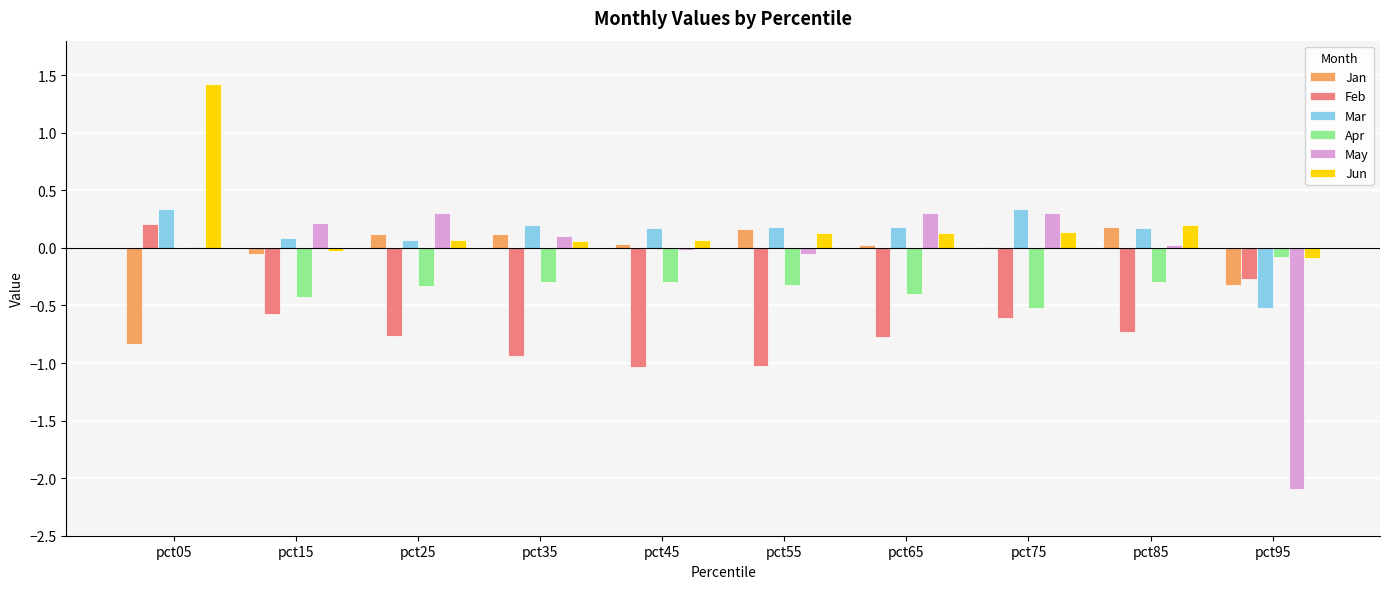

How many groups of bars are there?

10